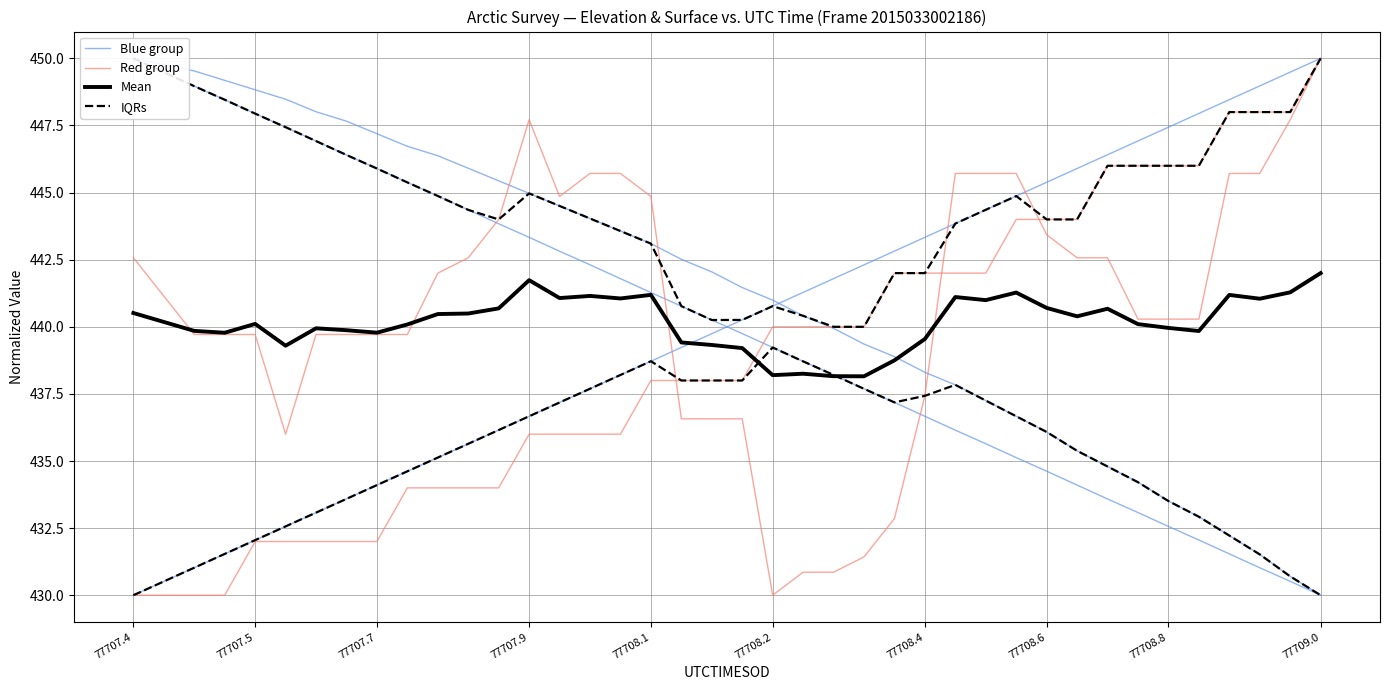

In Mean, how many points are lower than both neighbors (excluding endpoints)?

11